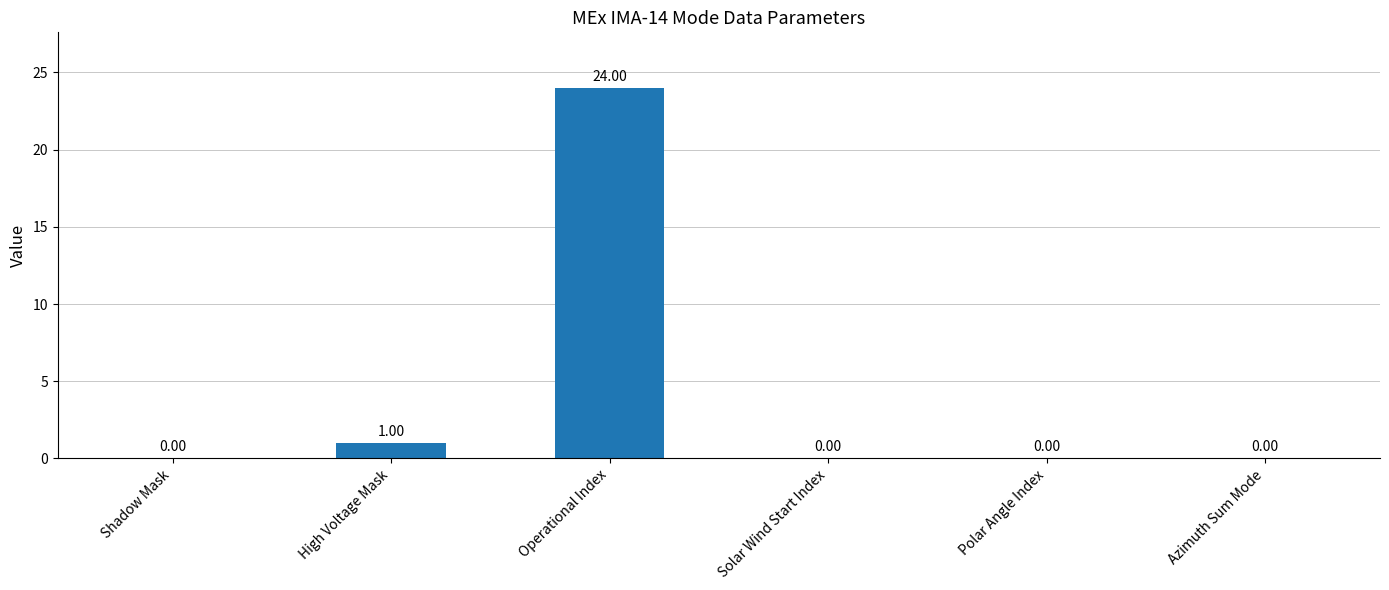

What is the sum of all values?

25